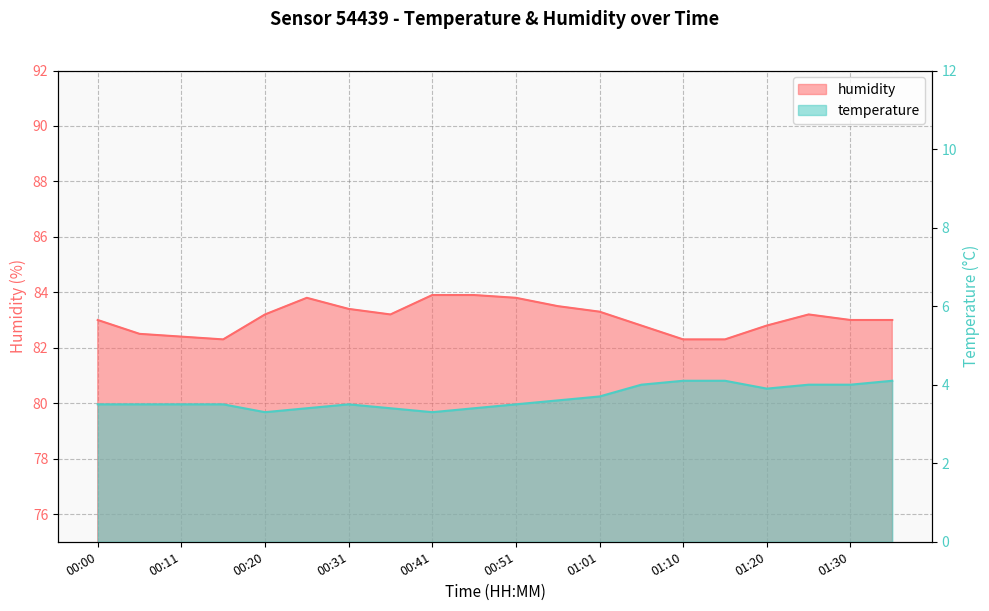

At which category does temperature reach its first local peak?

00:31